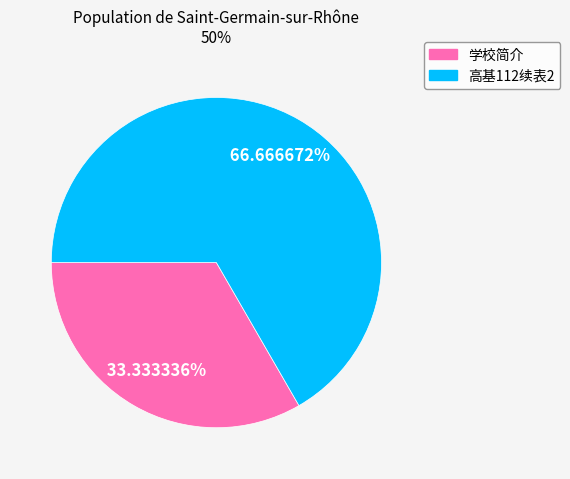

What is the largest slice in the pie chart?

高基112续表2